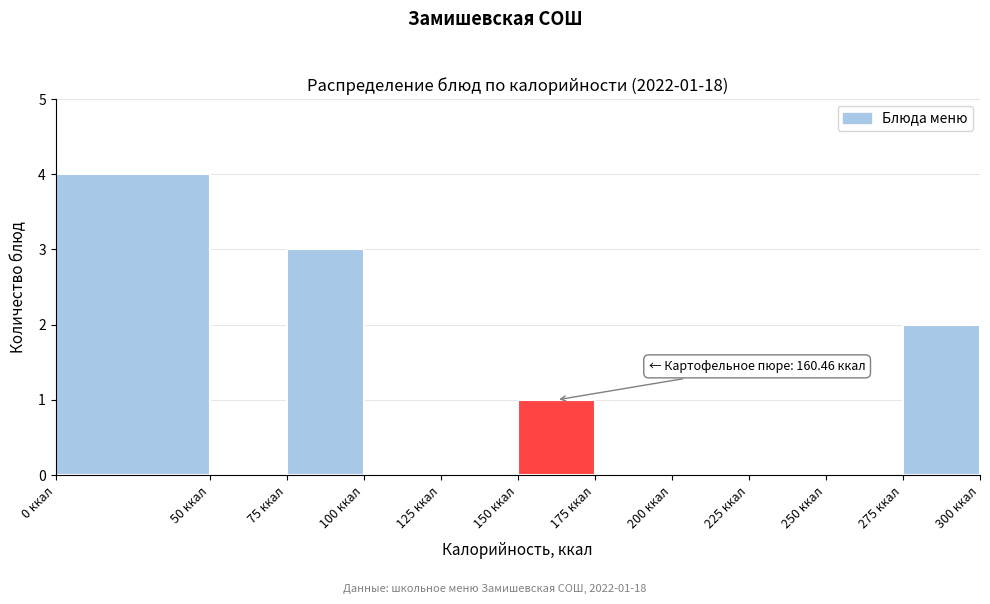

Which range on the x-axis has the tallest bar?

0 to 50